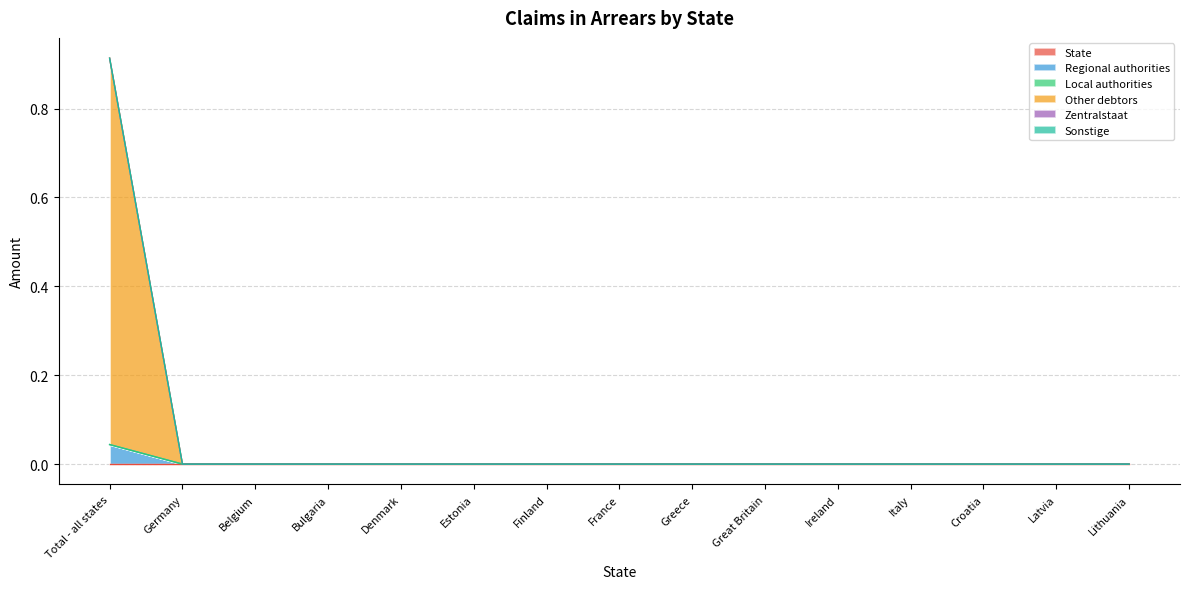

Read the Other debtors value at Total - all states.

0.9